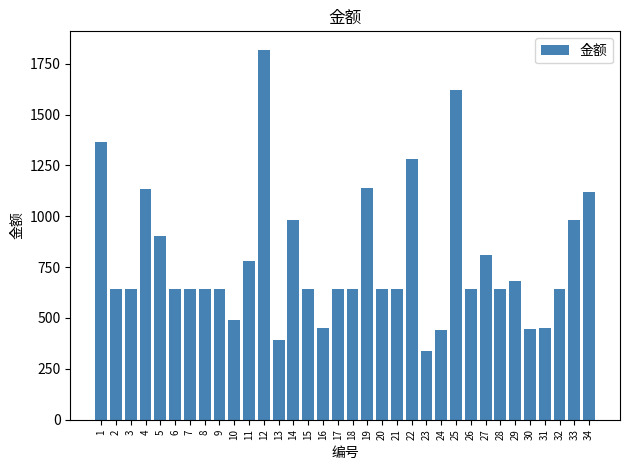

Where does the data first go above 641?

1